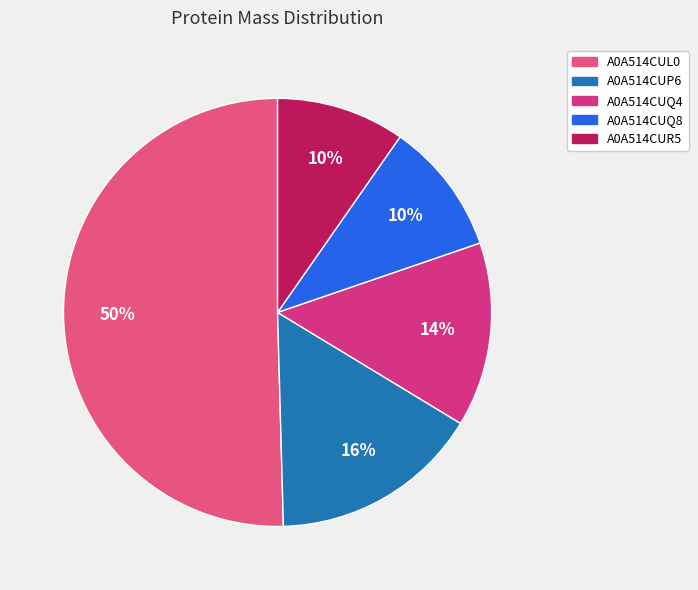

What is the change in value from A0A514CUL0 to A0A514CUP6?

-39162.9